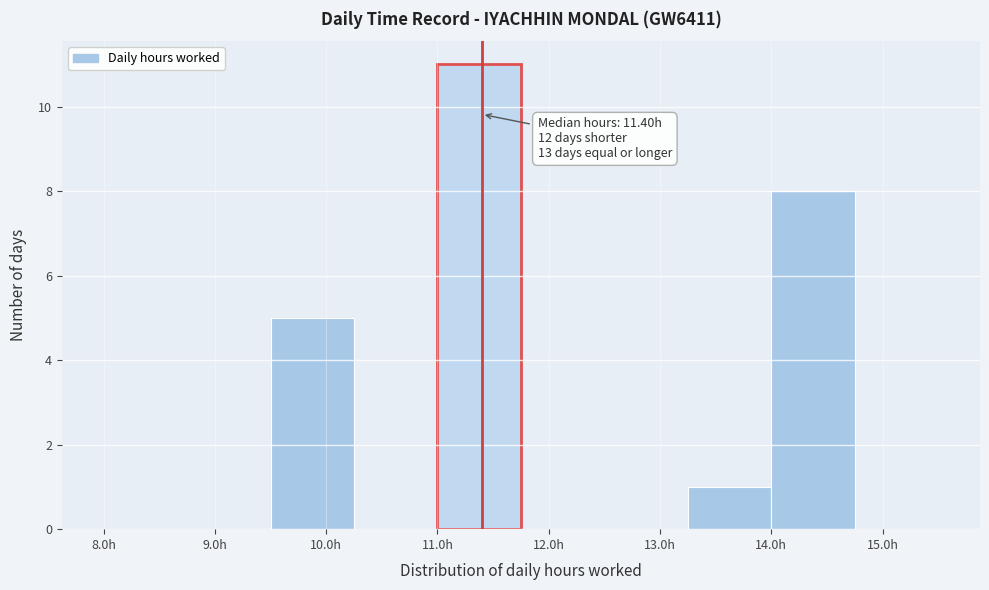

Over which range of the x-axis is the bar tallest?

11.00 to 11.75